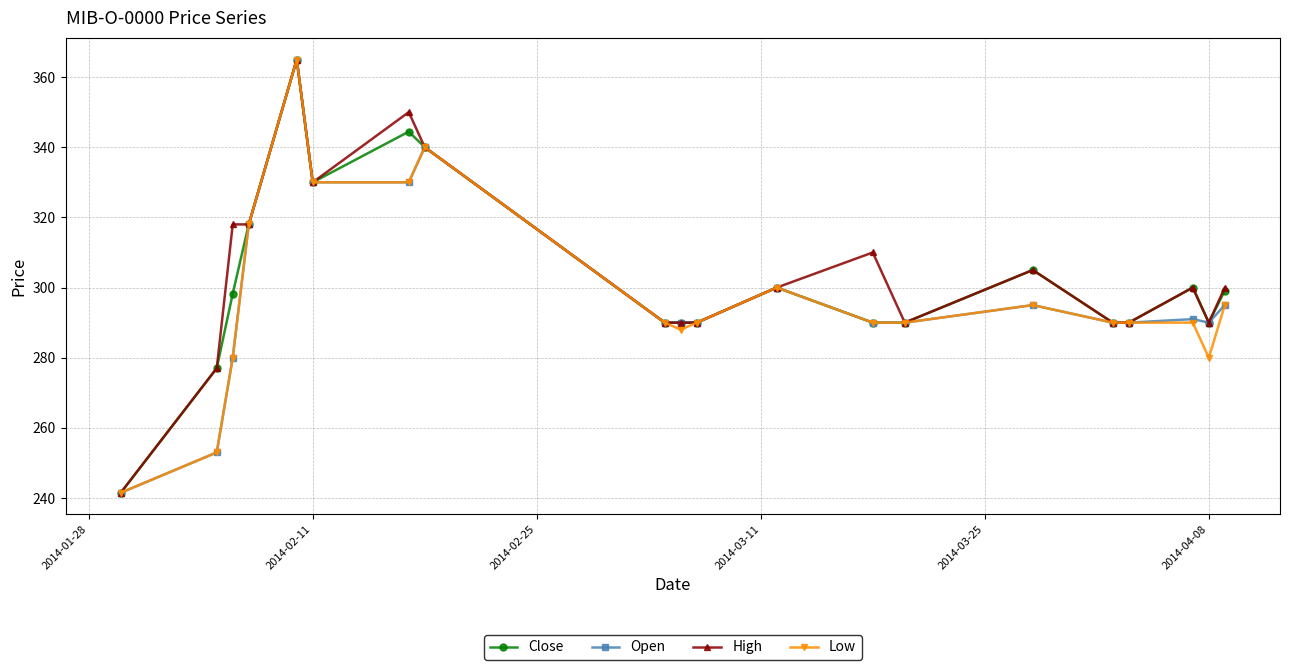

What is the smallest value displayed?

241.5